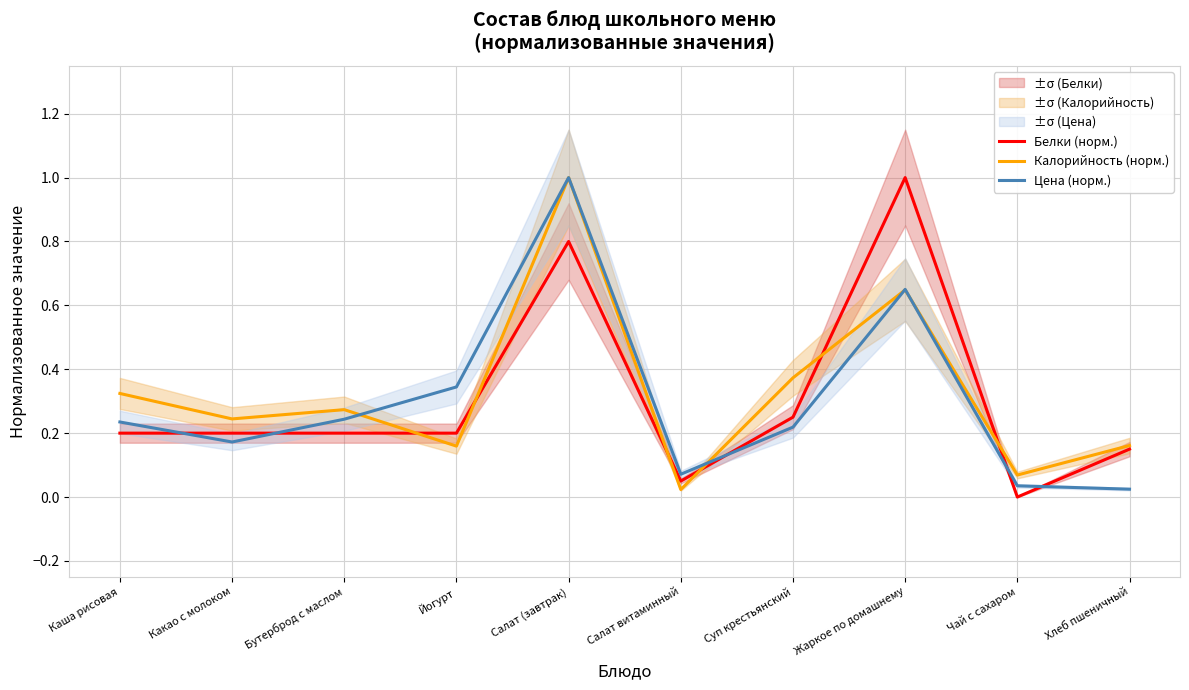

At which category does Калорийность (норм.) reach its first local valley?

Какао с молоком